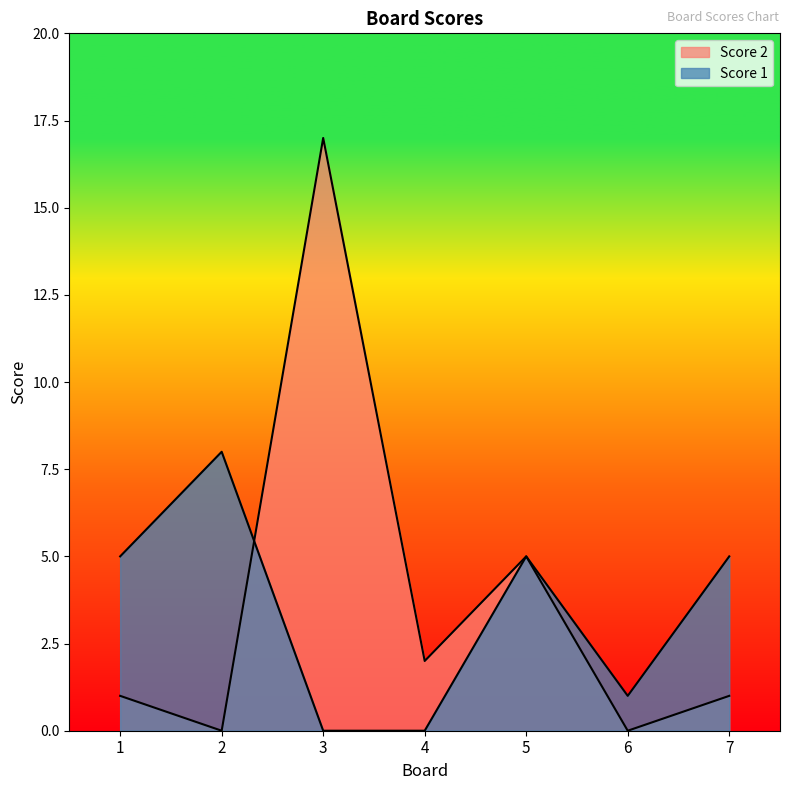

Reading left to right, extract all data points from this chart.

Score 2: 1=1	2=0	3=17	4=2	5=5	6=0	7=1
Score 1: 1=5	2=8	3=0	4=0	5=5	6=1	7=5